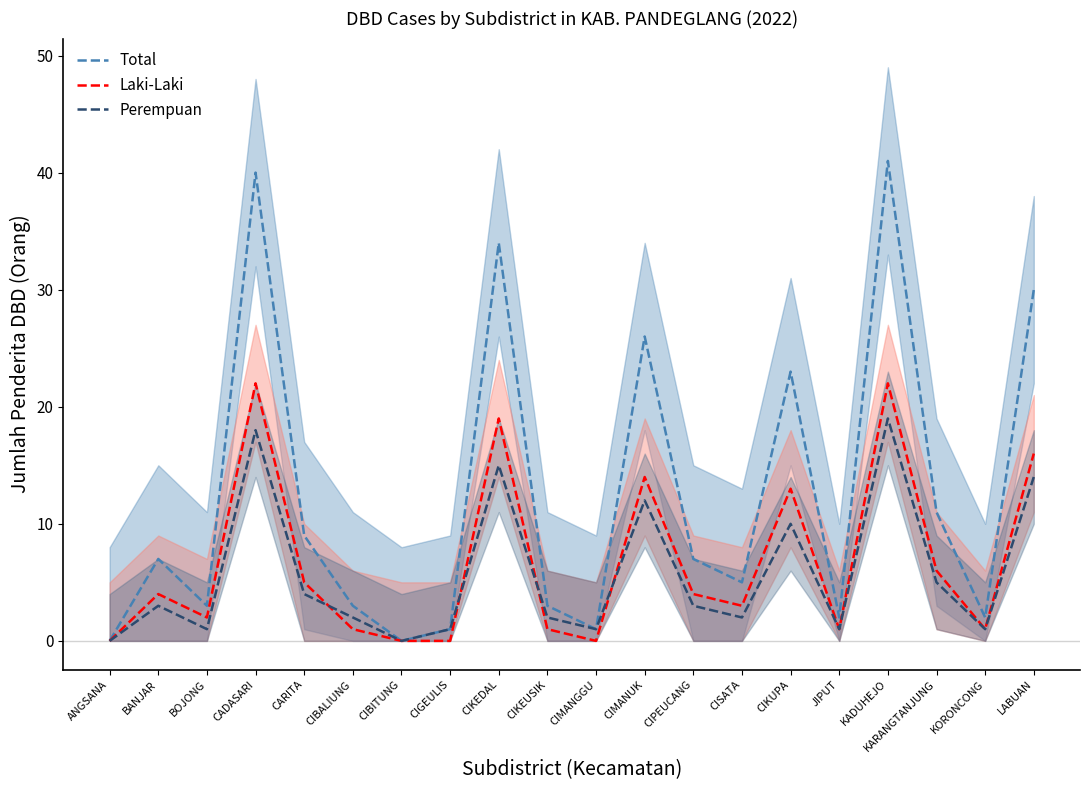

Rank the categories by Laki-Laki value from lowest to highest.

ANGSANA, CIBITUNG, CIGEULIS, CIMANGGU, CIBALIUNG, CIKEUSIK, JIPUT, KORONCONG, BOJONG, CISATA, BANJAR, CIPEUCANG, CARITA, KARANGTANJUNG, CIKUPA, CIMANUK, LABUAN, CIKEDAL, CADASARI, KADUHEJO